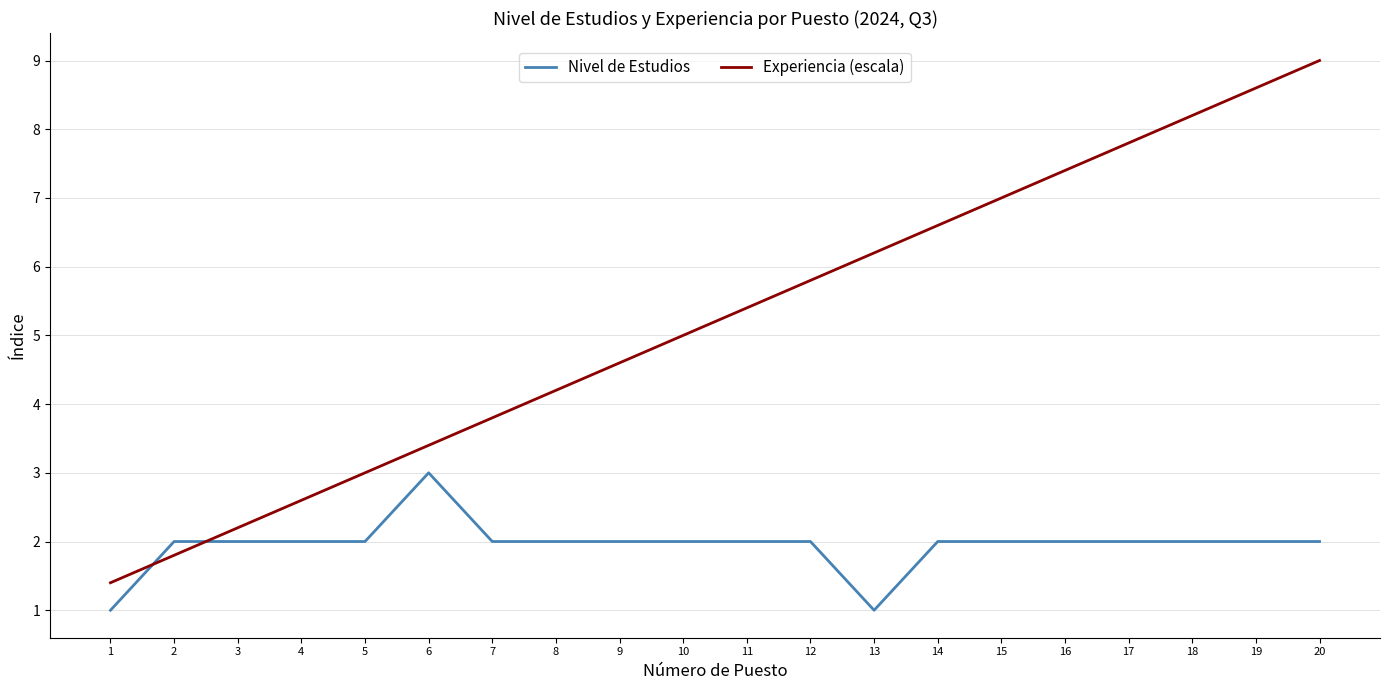

What value does the Experiencia (escala) series have at 17?

7.8